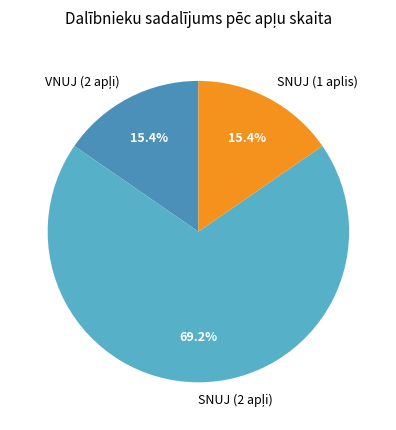

What percentage is NOT represented by SNUJ (1 aplis)?

84.6%